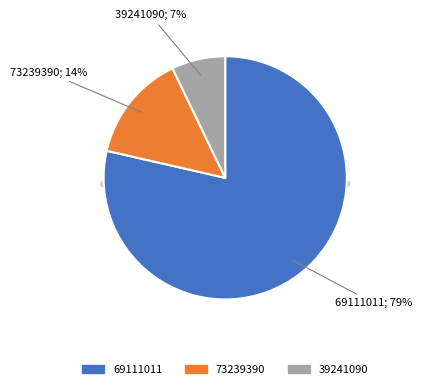

To the nearest percent, what percentage of the pie is 39241090?

7%